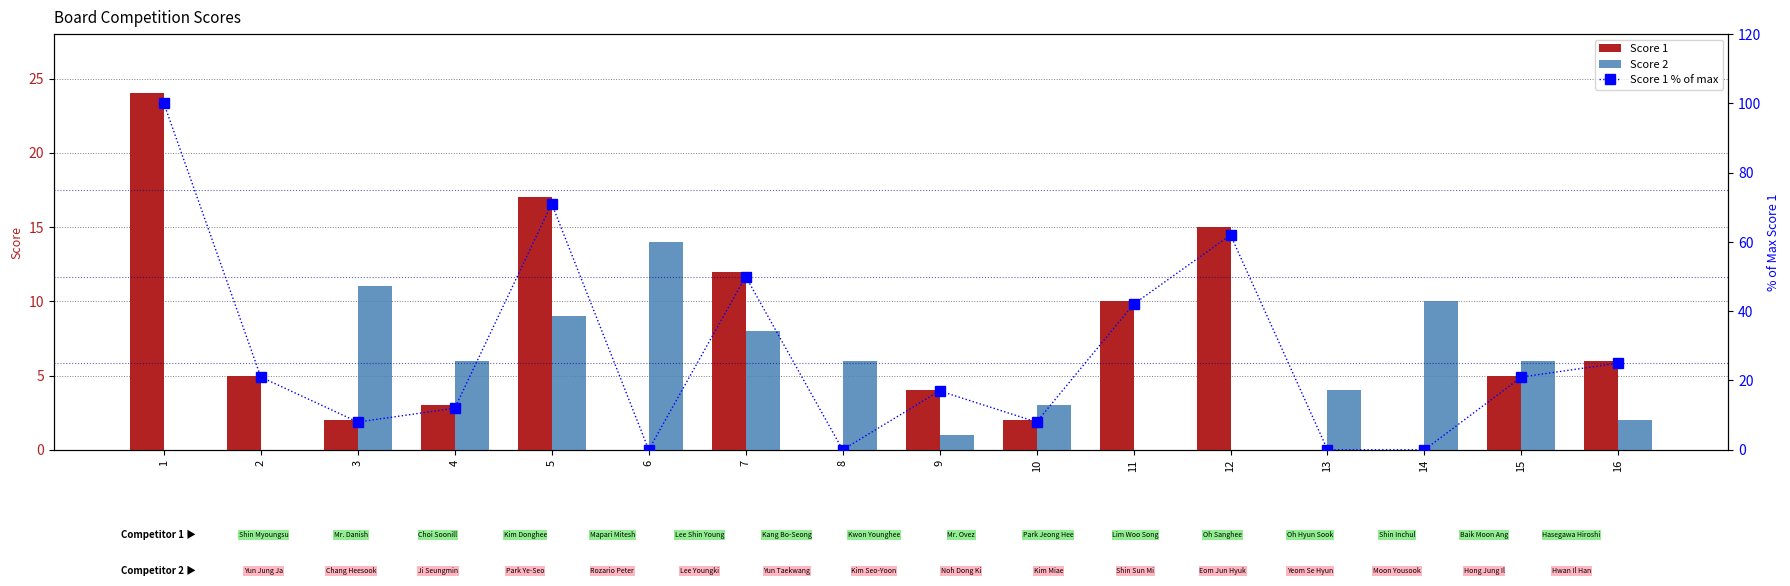

At 6, list the series in order from smallest to largest.

Score 1, Score 1 % of max, Score 2